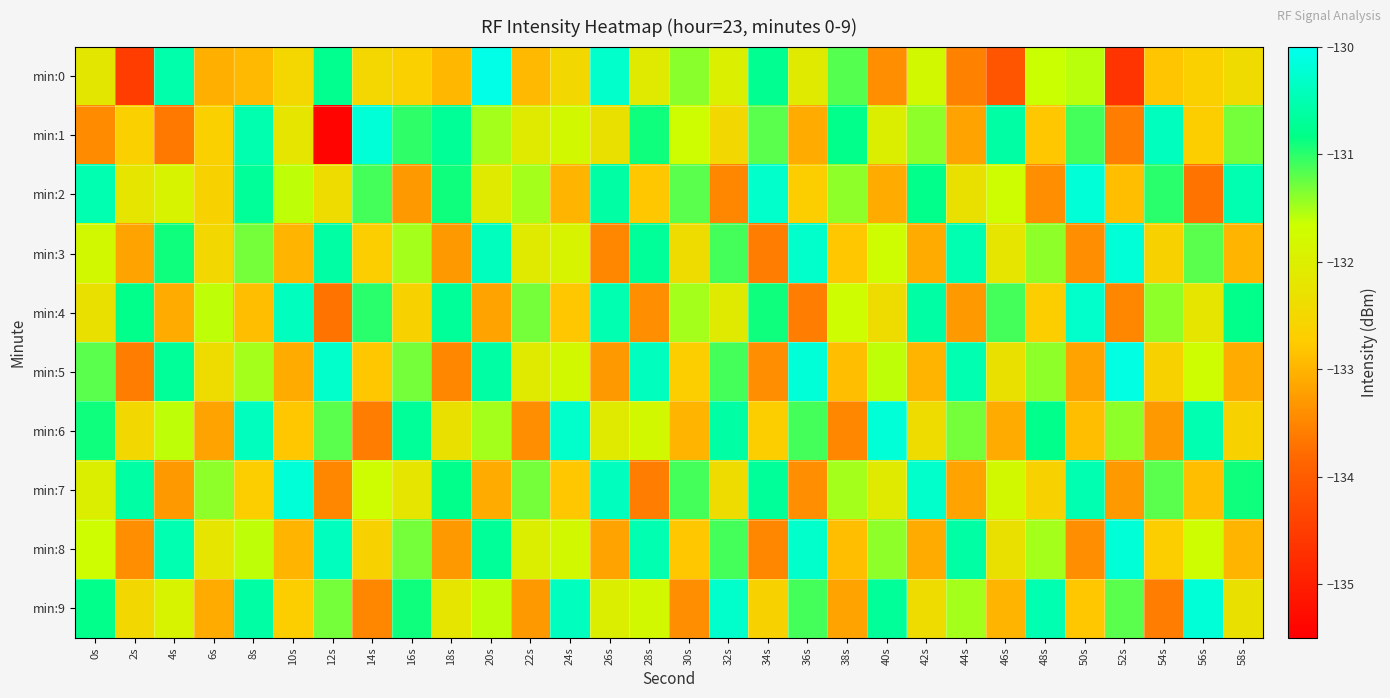

What is the greatest value displayed?

-130.1